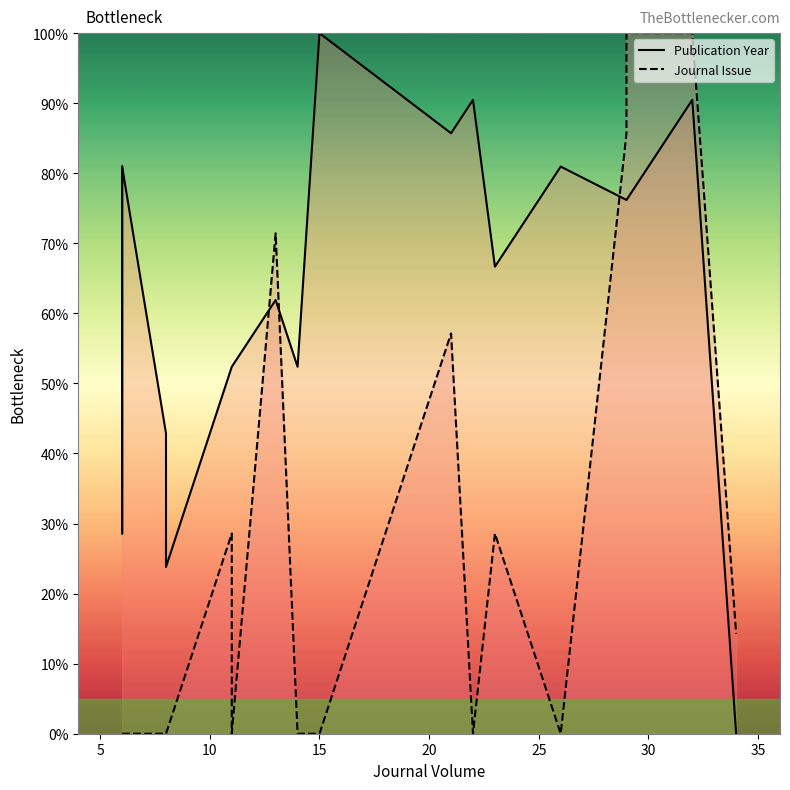

How many lines are shown in the chart?

2